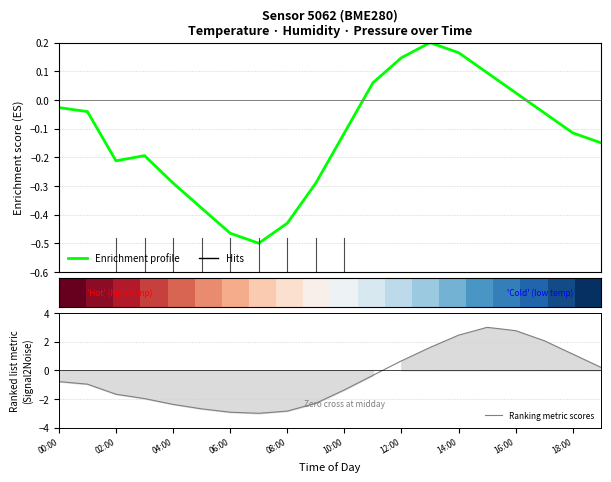

Does the chart have visible grid lines?

Yes